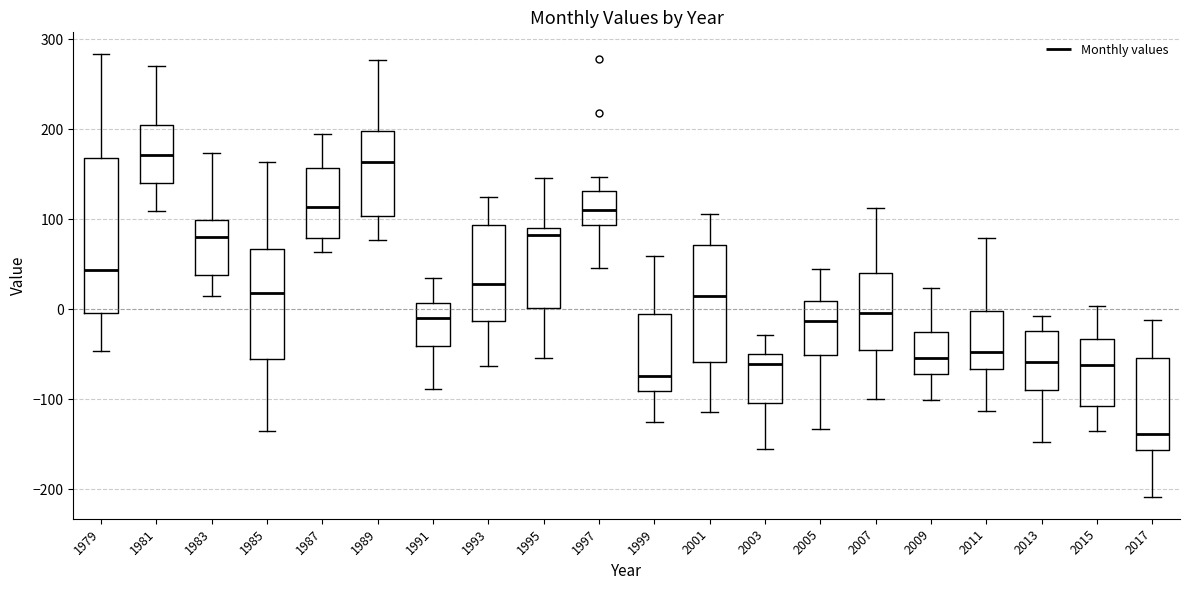

Reading left to right, read every box against the y-axis: the position of its median line, the range the box covers, and the ends of its whiskers. The values are not printed on the chart, so give them approximately, as read against the axis.

1979: median 40, box 0 to 170, whiskers -50 to 280
1981: median 170, box 140 to 200, whiskers 110 to 270
1983: median 80, box 40 to 100, whiskers 10 to 170
1985: median 20, box -50 to 70, whiskers -140 to 160
1987: median 110, box 80 to 160, whiskers 60 to 190
1989: median 160, box 100 to 200, whiskers 80 to 280
1991: median -10, box -40 to 10, whiskers -90 to 40
1993: median 30, box -10 to 90, whiskers -60 to 130
1995: median 80, box 0 to 90, whiskers -50 to 150
1997: median 110, box 90 to 130, whiskers 50 to 150
1999: median -70, box -90 to -10, whiskers -130 to 60
2001: median 20, box -60 to 70, whiskers -110 to 110
2003: median -60, box -100 to -50, whiskers -160 to -30
2005: median -10, box -50 to 10, whiskers -130 to 40
2007: median 0, box -50 to 40, whiskers -100 to 110
2009: median -50, box -70 to -30, whiskers -100 to 20
2011: median -50, box -70 to 0, whiskers -110 to 80
2013: median -60, box -90 to -20, whiskers -150 to -10
2015: median -60, box -110 to -30, whiskers -130 to 0
2017: median -140, box -160 to -50, whiskers -210 to -10